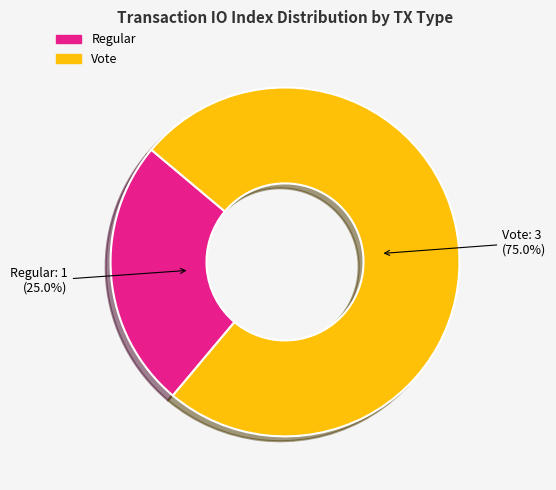

What is the ratio of the value at Regular to the value at Vote?

0.3